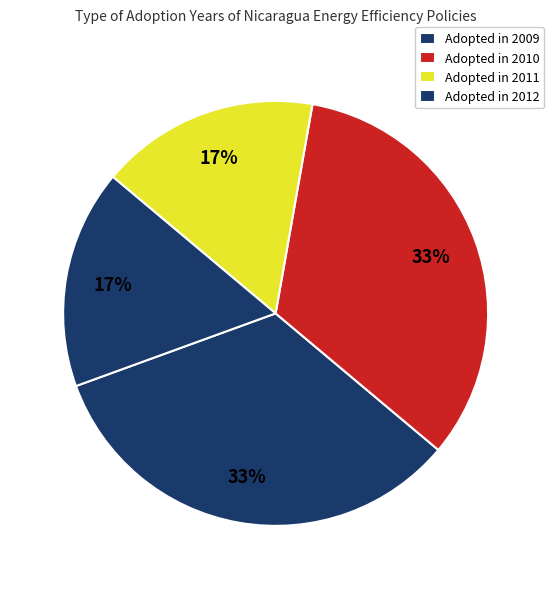

Count the number of slices in the pie.

4